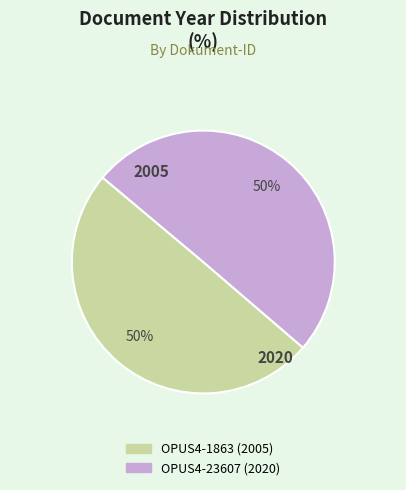

Approximately how many times larger is the value at OPUS4-23607 (2020) compared to OPUS4-1863 (2005)?

1.0